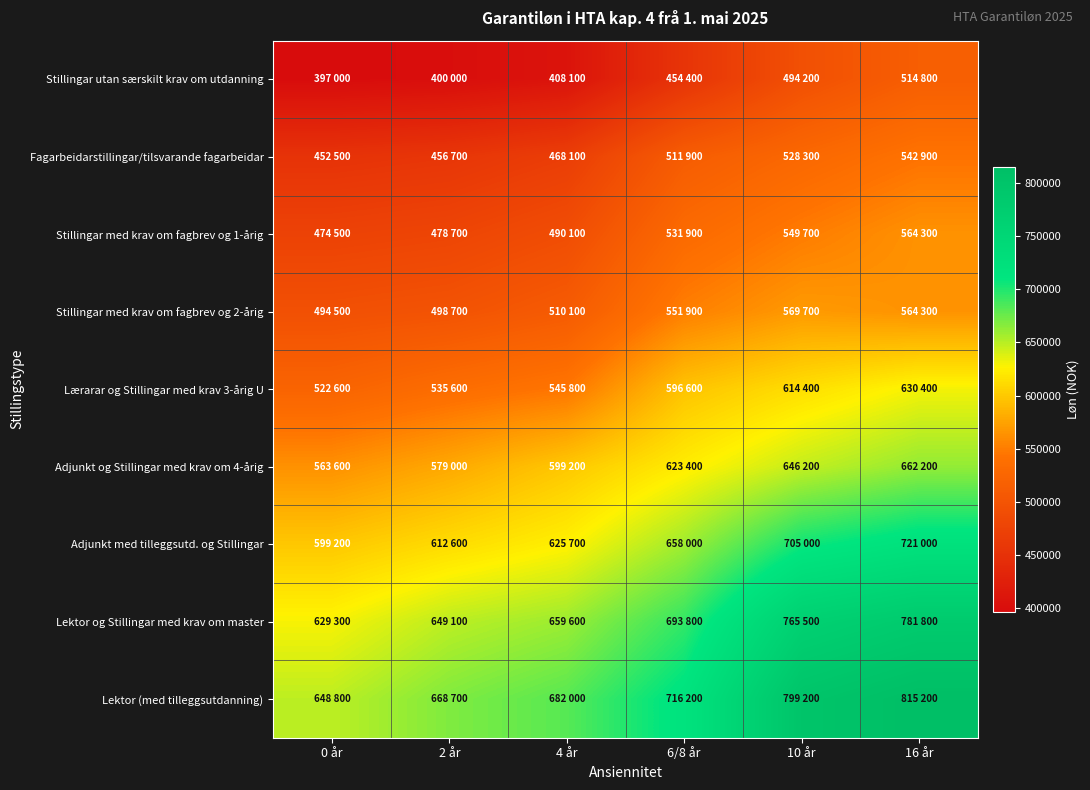

Reading left to right, list all the values displayed in this chart.

Stillingar utan særskilt krav om utdanning: 0 år=397000	2 år=400000	4 år=408100	6/8 år=454400	10 år=494200	16 år=514800
Fagarbeidarstillingar/tilsvarande fagarbeidar: 0 år=452500	2 år=456700	4 år=468100	6/8 år=511900	10 år=528300	16 år=542900
Stillingar med krav om fagbrev og 1-årig: 0 år=474500	2 år=478700	4 år=490100	6/8 år=531900	10 år=549700	16 år=564300
Stillingar med krav om fagbrev og 2-årig: 0 år=494500	2 år=498700	4 år=510100	6/8 år=551900	10 år=569700	16 år=564300
Lærarar og Stillingar med krav 3-årig U: 0 år=522600	2 år=535600	4 år=545800	6/8 år=596600	10 år=614400	16 år=630400
Adjunkt og Stillingar med krav om 4-årig: 0 år=563600	2 år=579000	4 år=599200	6/8 år=623400	10 år=646200	16 år=662200
Adjunkt med tilleggsutd. og Stillingar: 0 år=599200	2 år=612600	4 år=625700	6/8 år=658000	10 år=705000	16 år=721000
Lektor og Stillingar med krav om master: 0 år=629300	2 år=649100	4 år=659600	6/8 år=693800	10 år=765500	16 år=781800
Lektor (med tilleggsutdanning): 0 år=648800	2 år=668700	4 år=682000	6/8 år=716200	10 år=799200	16 år=815200